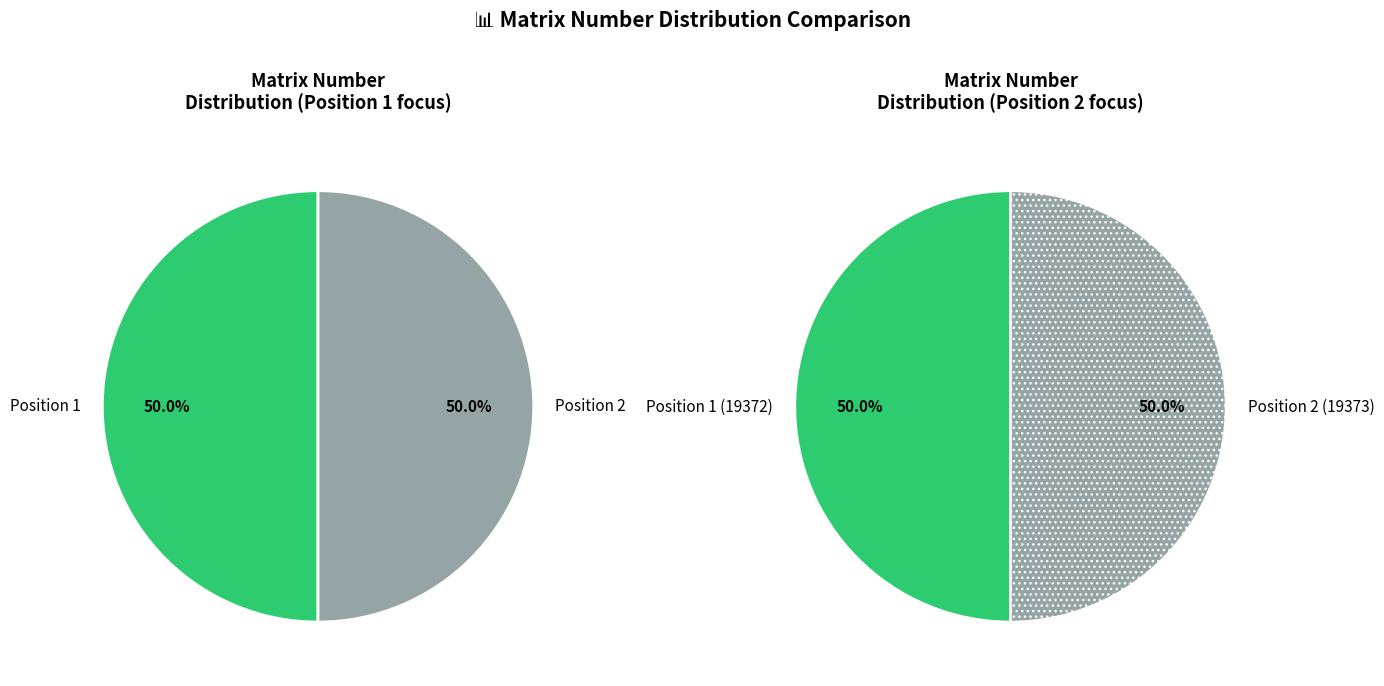

Is it true that 2 is 36% of the pie?

False